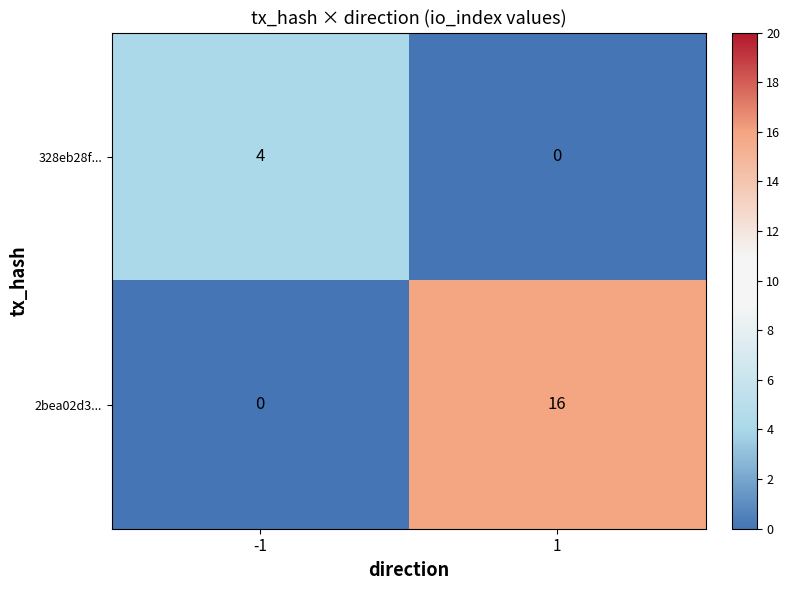

What is the maximum value shown in the chart?

16